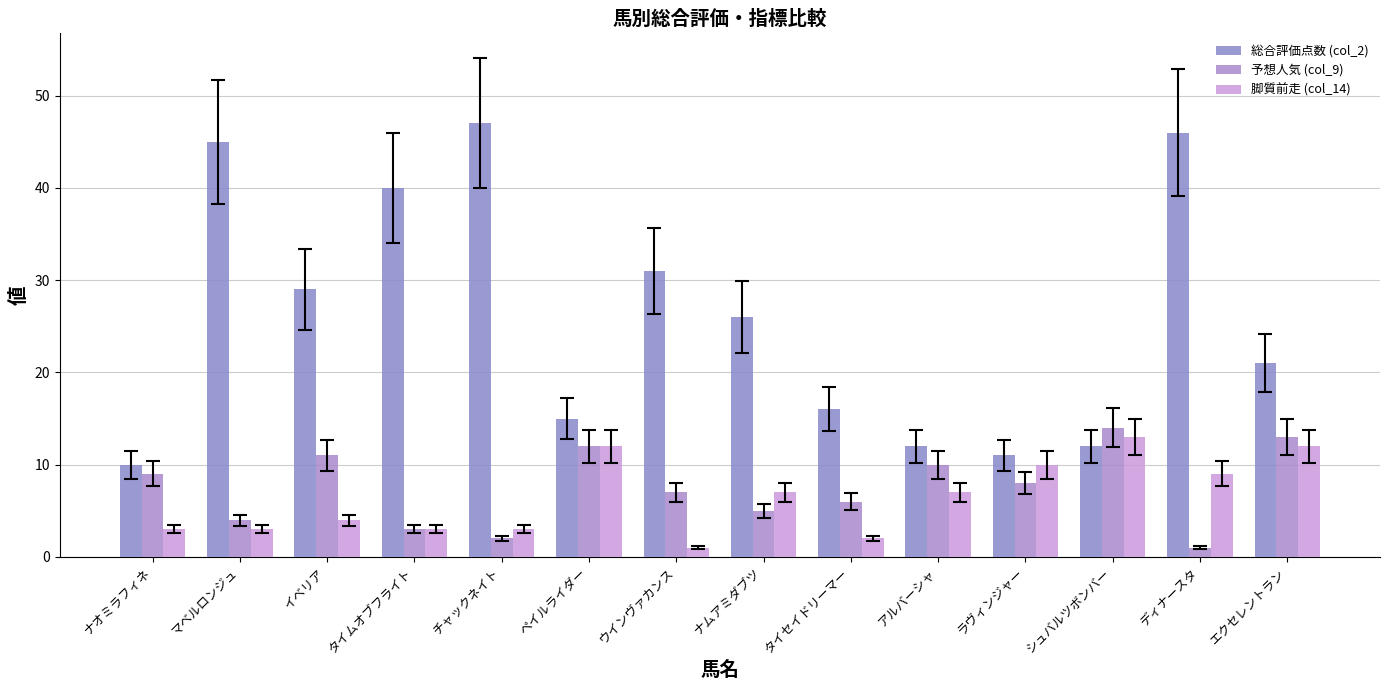

What are all the series names shown in the legend?

総合評価点数 (col_2), 予想人気 (col_9), 脚質前走 (col_14)